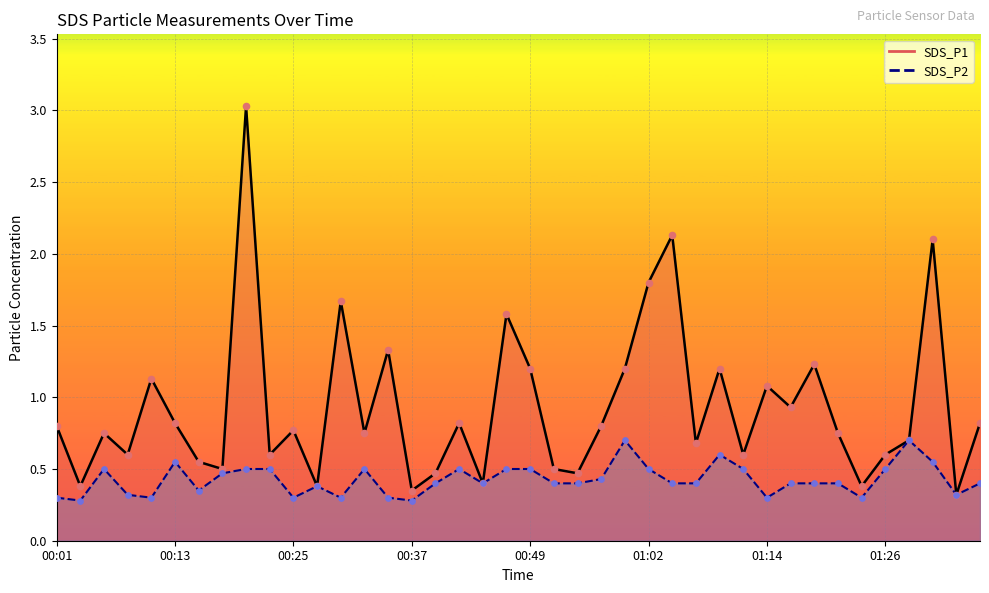

Is the value of SDS_P1 at 00:45 greater than the value of SDS_P2 at 00:15?

Yes